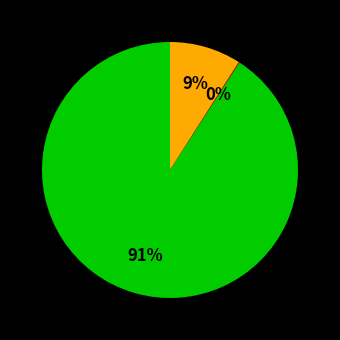

To the nearest percent, what is the difference between the largest and smallest slice percentages?

91%